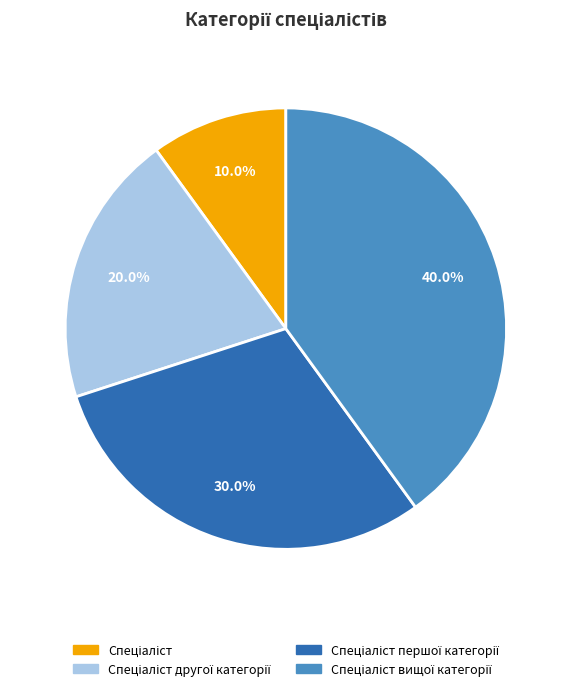

Count the number of slices in the pie.

4